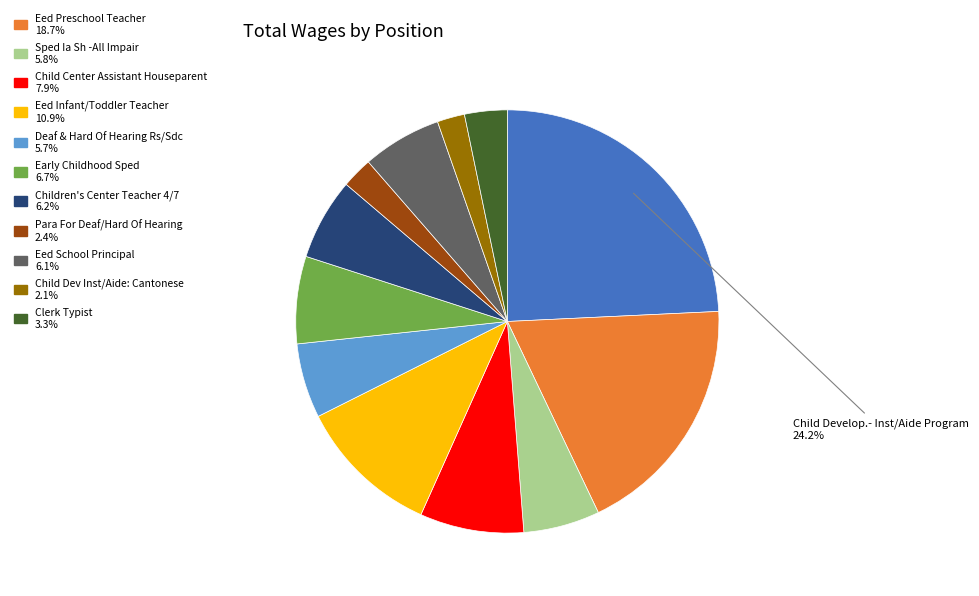

Does any single category account for the majority?

No